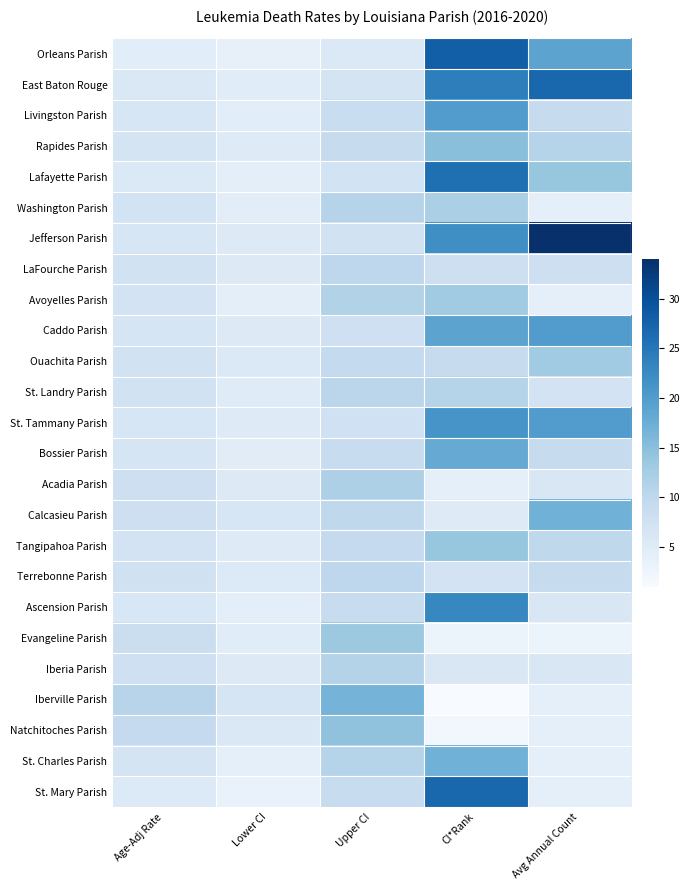

Count the number of data series in this chart.

25